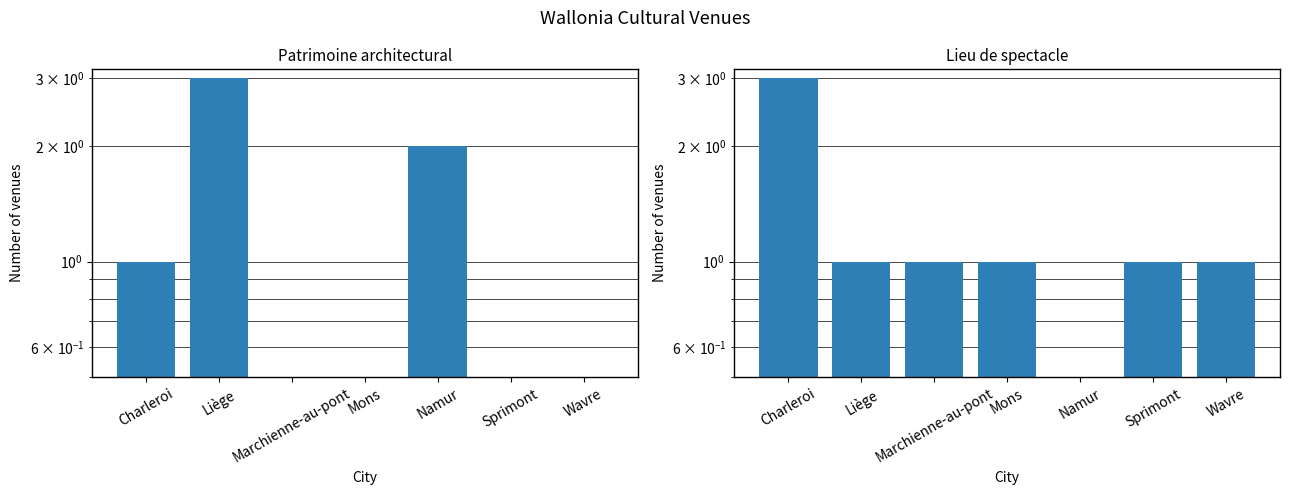

Reading right to left, extract all data points from this chart.

Patrimoine architectural: 0	0	2	0	0	3	1
Lieu de spectacle: 1	1	0	1	1	1	3